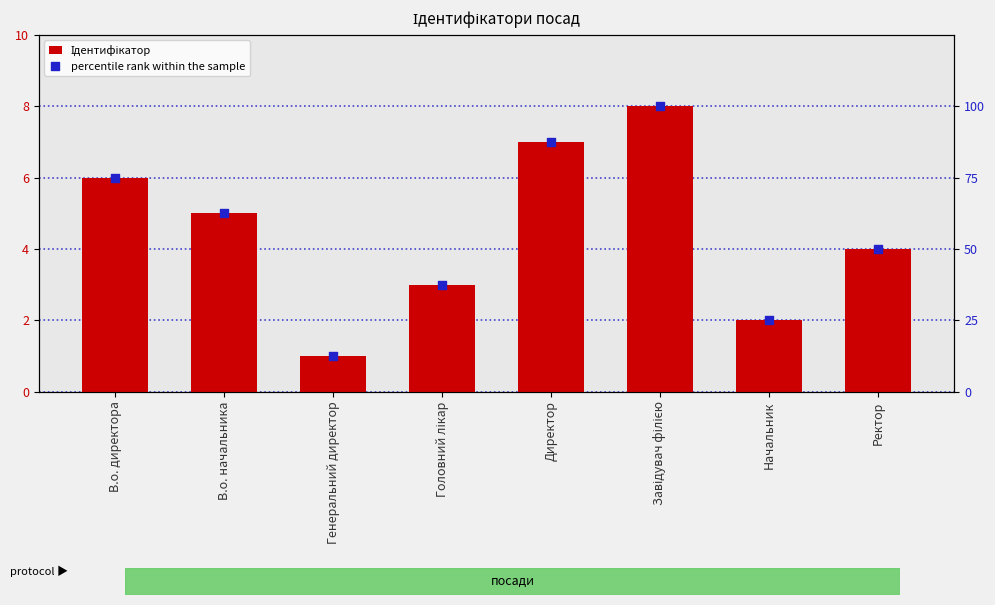

Which series contains the highest Y value?

percentile rank within the sample